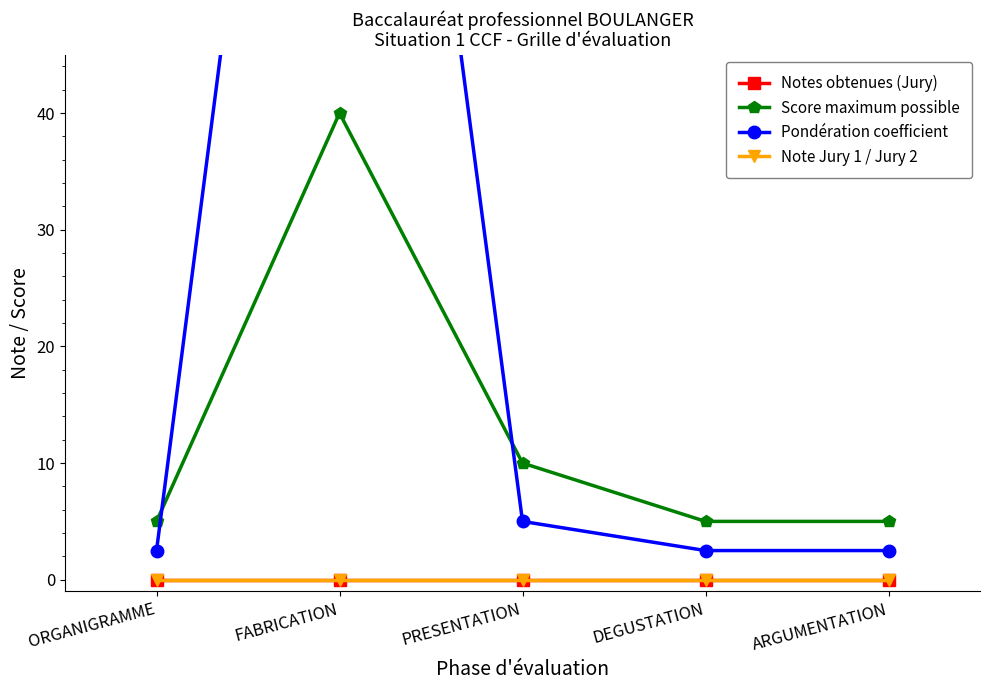

How many distinct data groups are displayed?

4